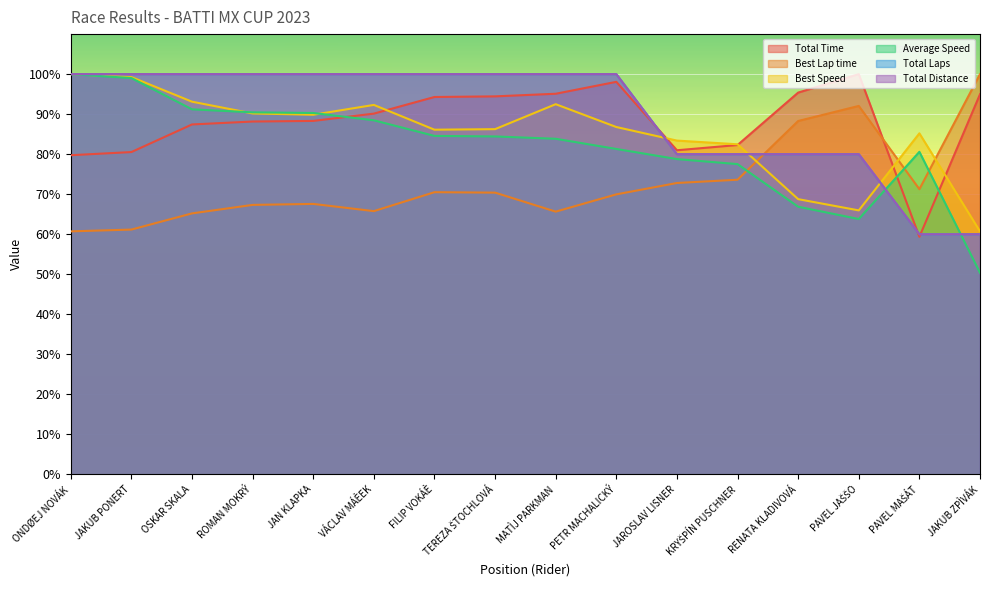

Between KRYŠPÍN PUSCHNER and JAN KLAPKA, which is larger?

JAN KLAPKA